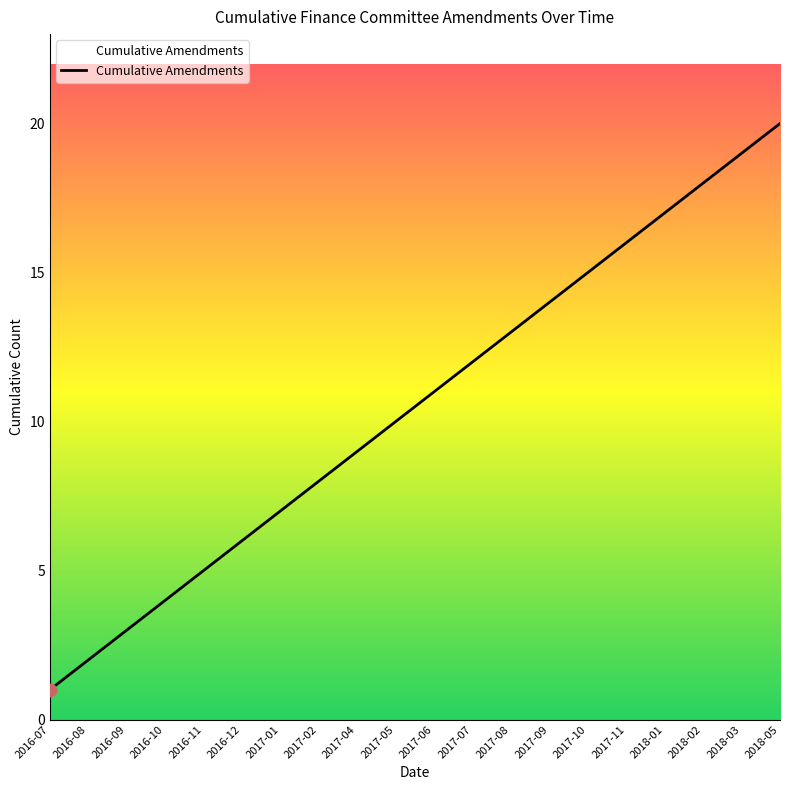

What is the change in value from 2016-07 to 2016-11?

+4